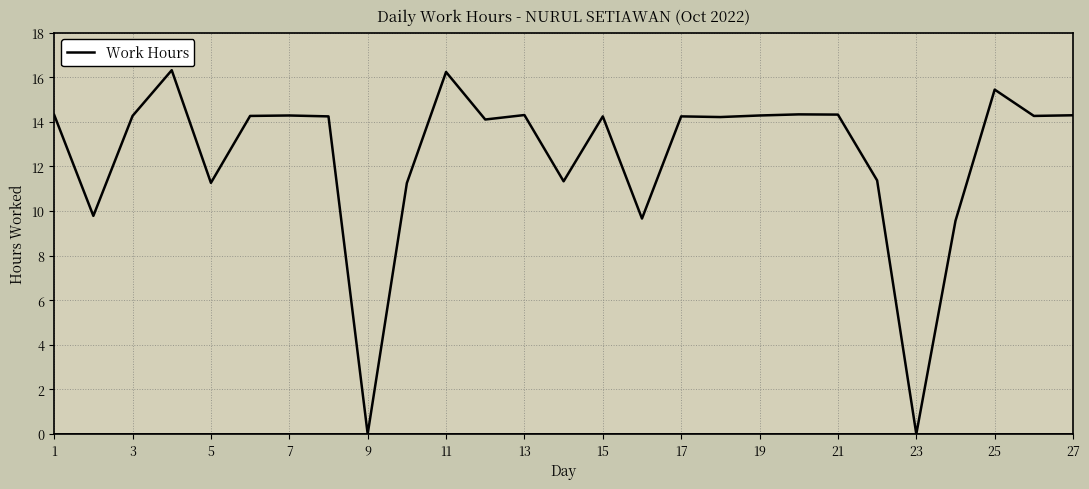

Does the chart display data point markers on the line(s)?

No